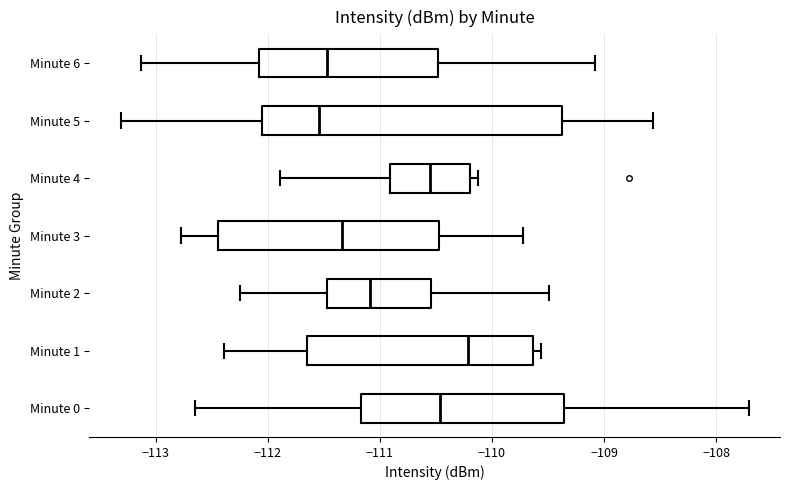

Reading bottom to top, transcribe this box plot: for each box, give where its median line is, the range the box spans, and where its two whiskers end, as read against the x-axis. The values are not printed on the chart, so give them approximately, as read against the axis.

Minute 0: median -110.5, box -111.2 to -109.4, whiskers -112.6 to -107.7
Minute 1: median -110.2, box -111.6 to -109.6, whiskers -112.4 to -109.6 (just right of the box's right edge)
Minute 2: median -111.1, box -111.5 to -110.5, whiskers -112.2 to -109.5
Minute 3: median -111.3, box -112.4 to -110.5, whiskers -112.8 to -109.7
Minute 4: median -110.6, box -110.9 to -110.2, whiskers -111.9 to -110.1
Minute 5: median -111.5, box -112.1 to -109.4, whiskers -113.3 to -108.6
Minute 6: median -111.5, box -112.1 to -110.5, whiskers -113.1 to -109.1